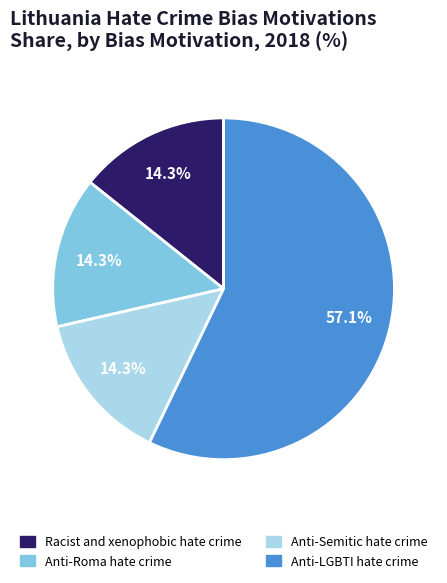

What is the ratio of the value at Anti-LGBTI hate crime to the value at Anti-Roma hate crime?

4.0